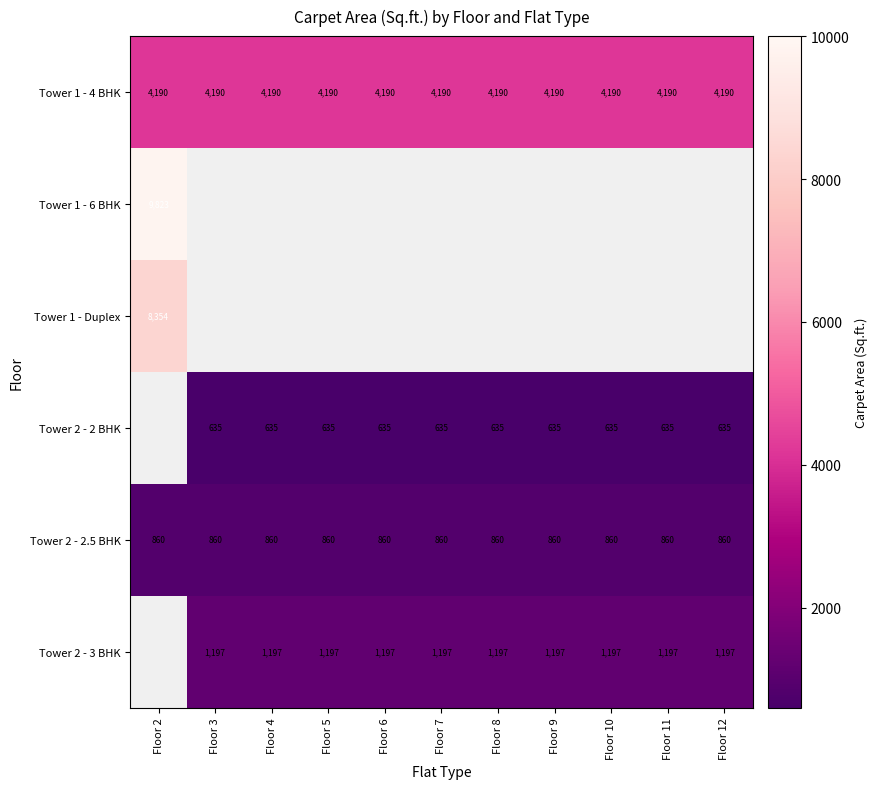

True or false: Tower 2 - 3 BHK has a value of 808.7 at Floor 7.

False